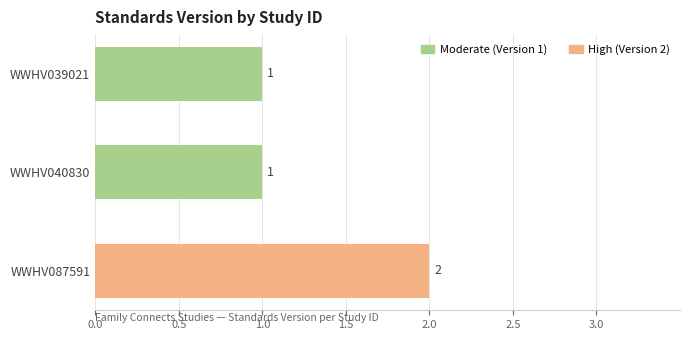

What is the maximum value shown in the chart?

2